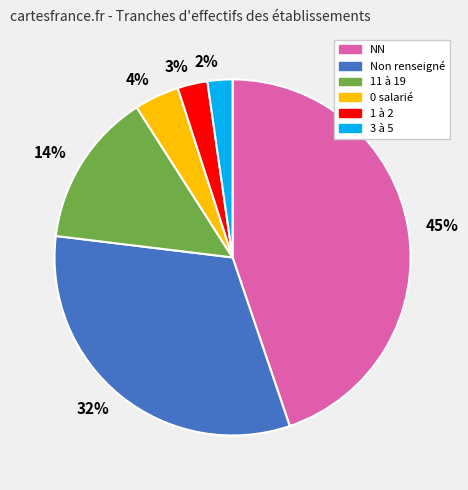

To the nearest percent, what is the average slice percentage?

17%